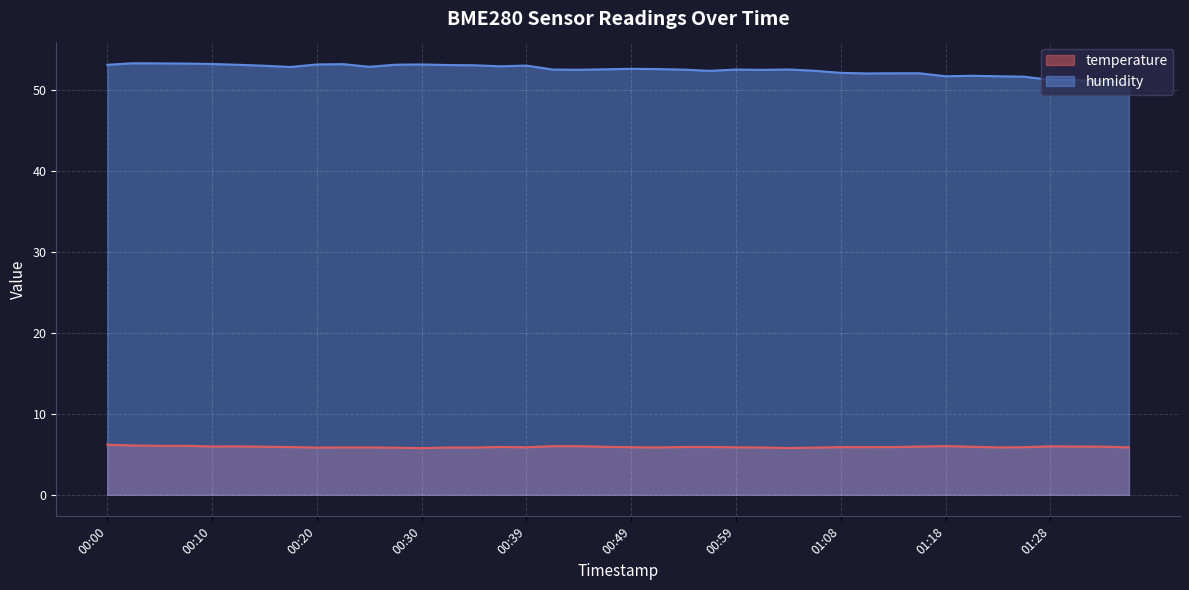

What is the lowest value of the humidity series?

50.9